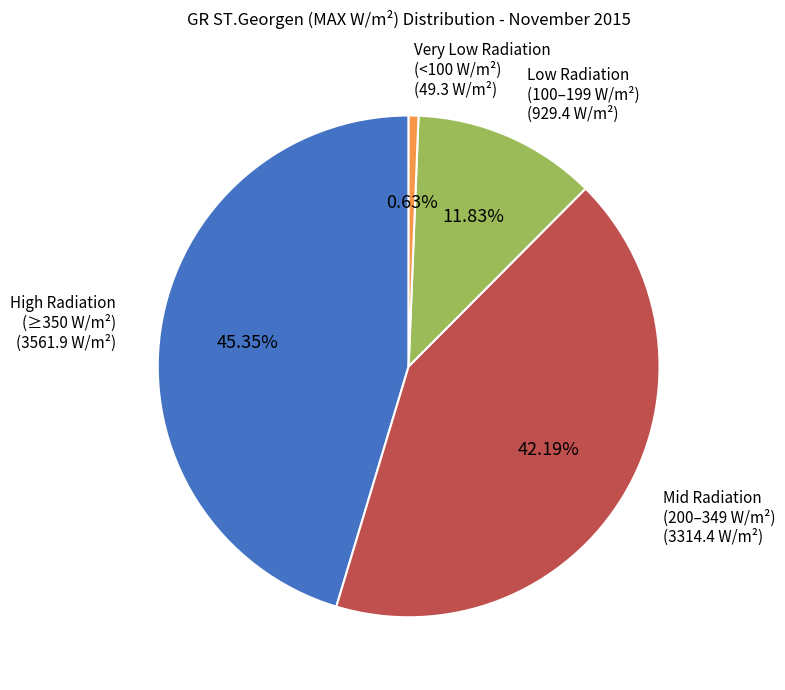

Is there a majority slice in this chart?

No